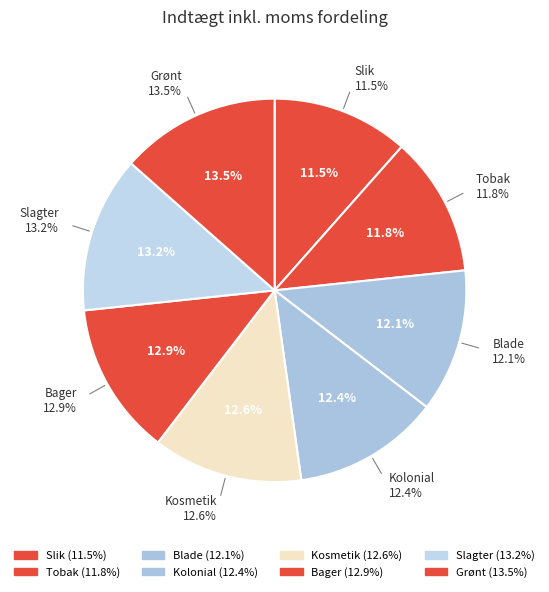

To the nearest percent, what is the average slice percentage?

12%